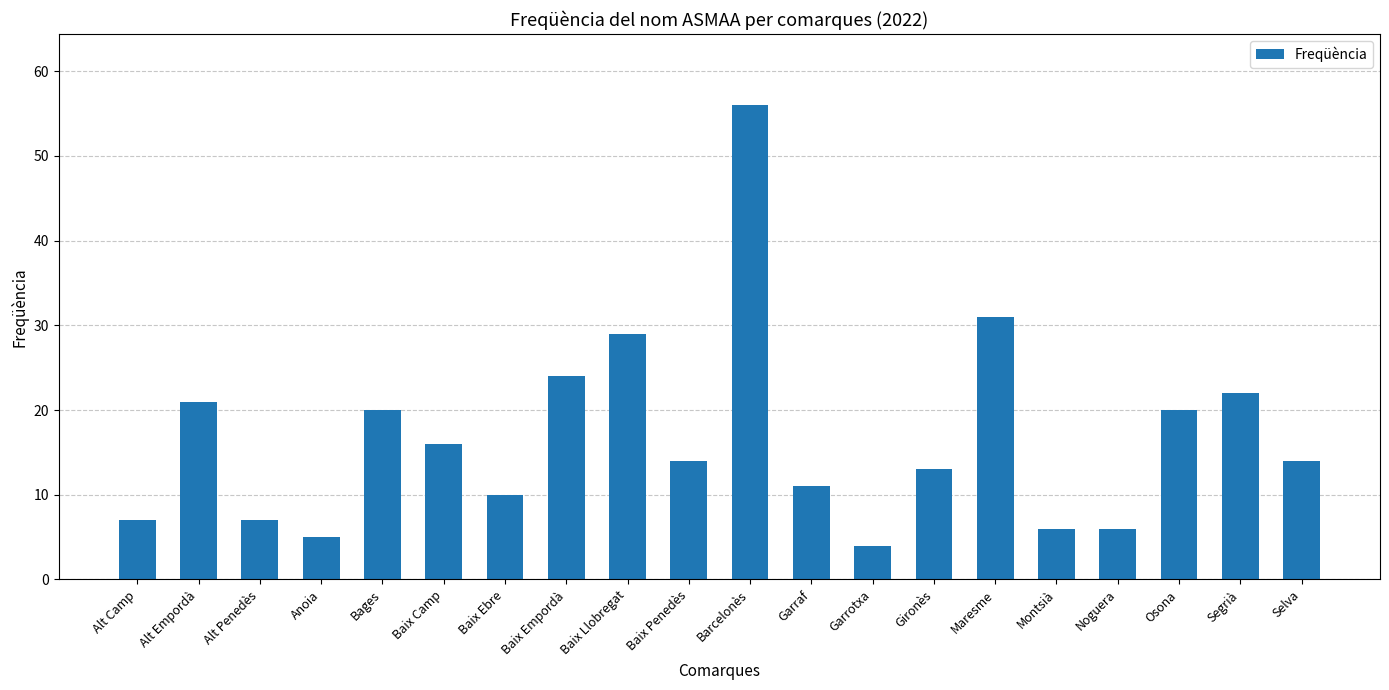

How many data points does each series have?

20